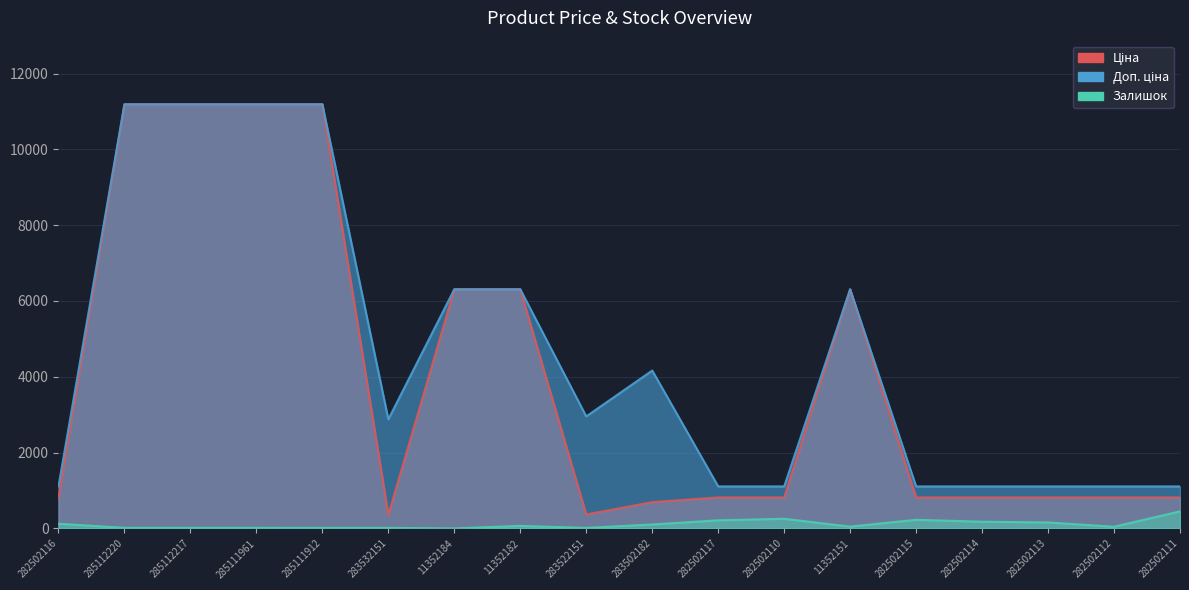

At which category does Доп. ціна reach its first local valley?

283532151